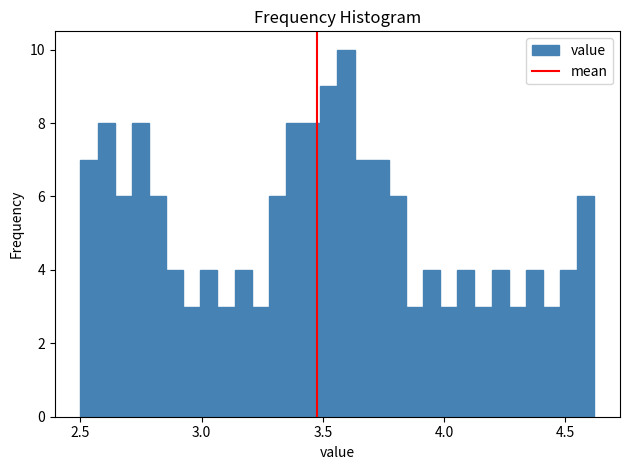

Around what value on the x-axis is the tallest bar? Give the approximate position of its centre, as read against the axis.

3.60